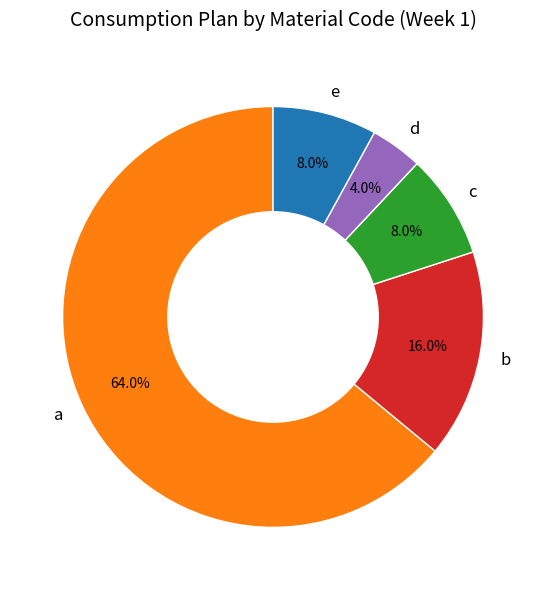

Between b and c, which is larger?

b